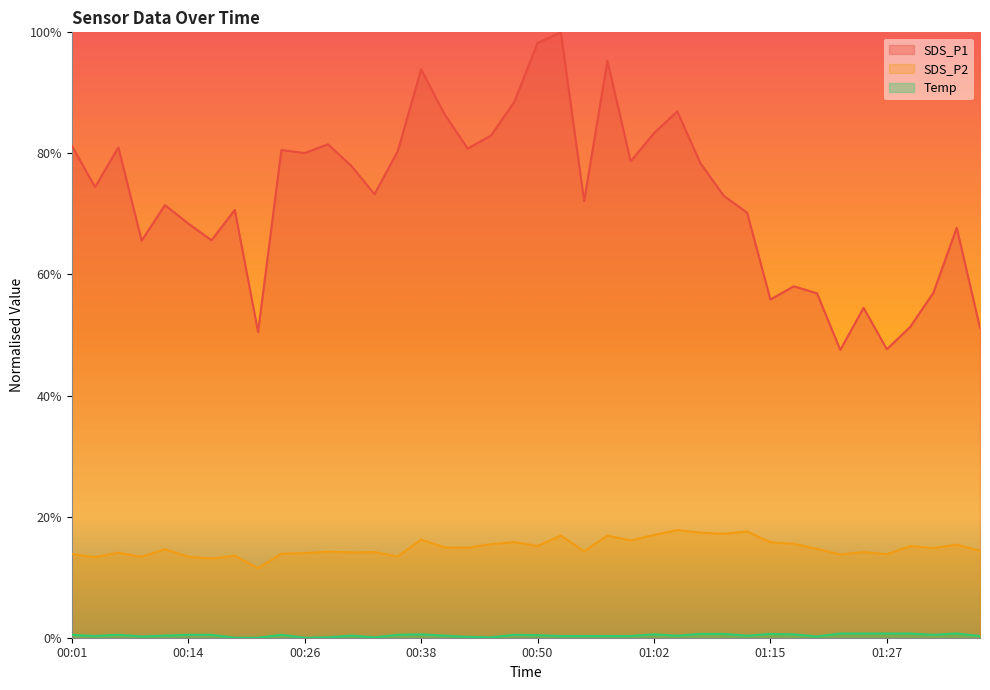

Which has a higher value, 00:18 or 01:29?

00:18